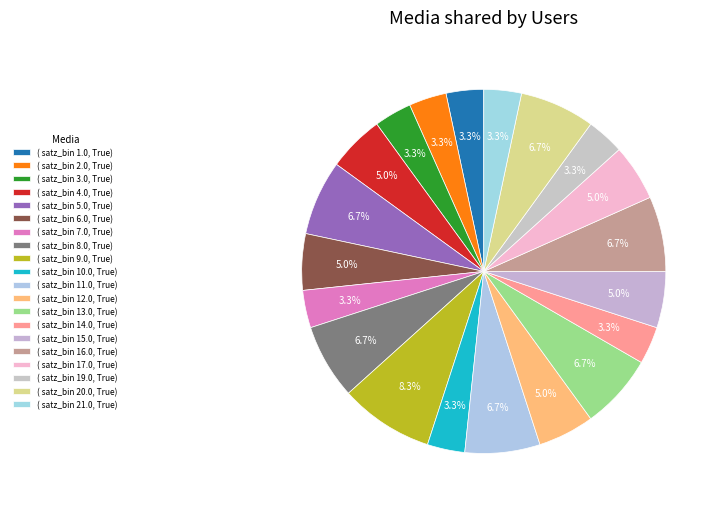

How many segments does this pie chart have?

20